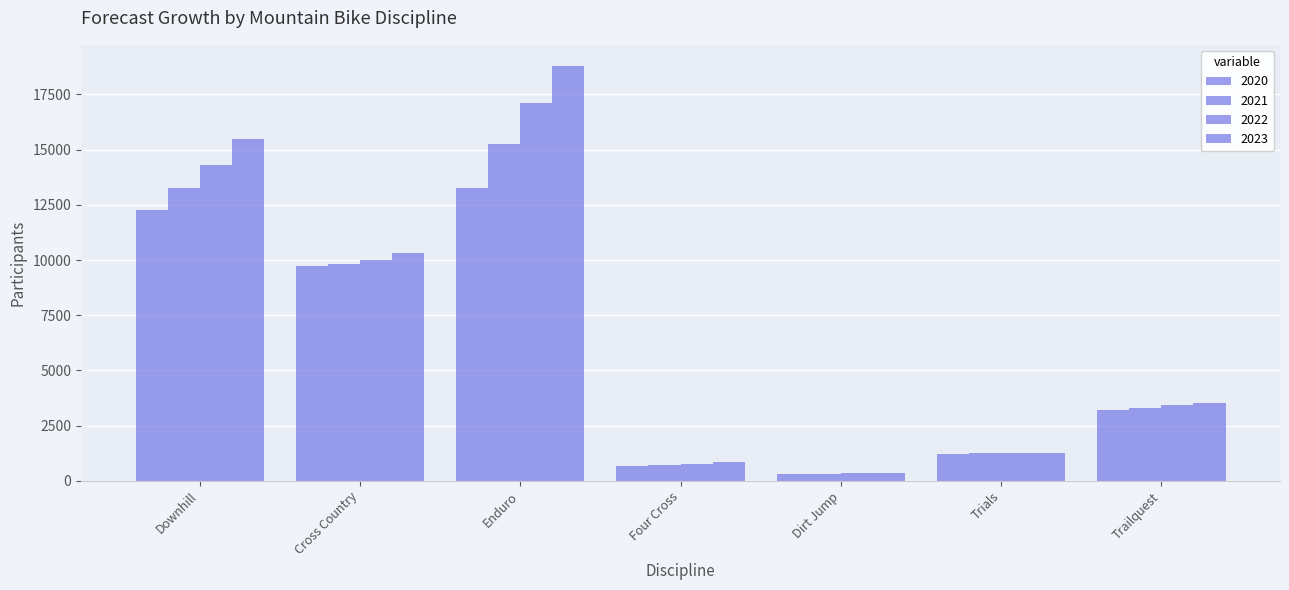

Does the chart contain any negative values?

No